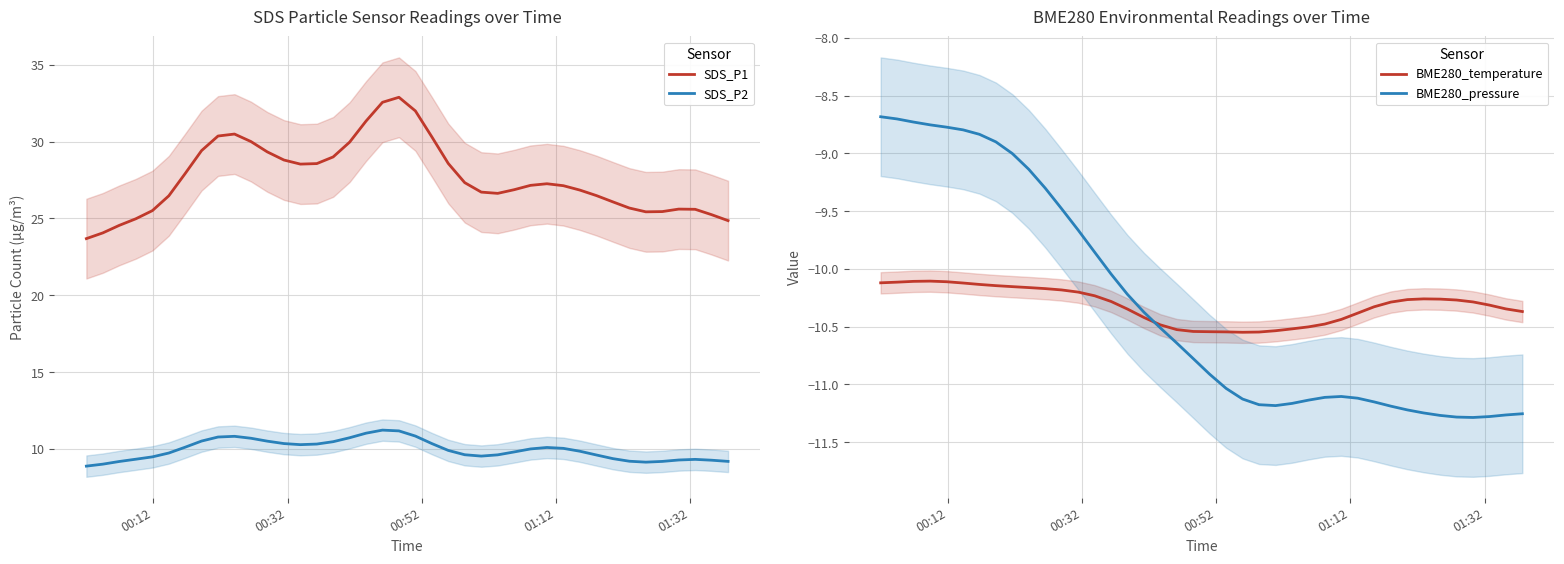

True or false: SDS_P2 and SDS_P1 cross at least once.

False